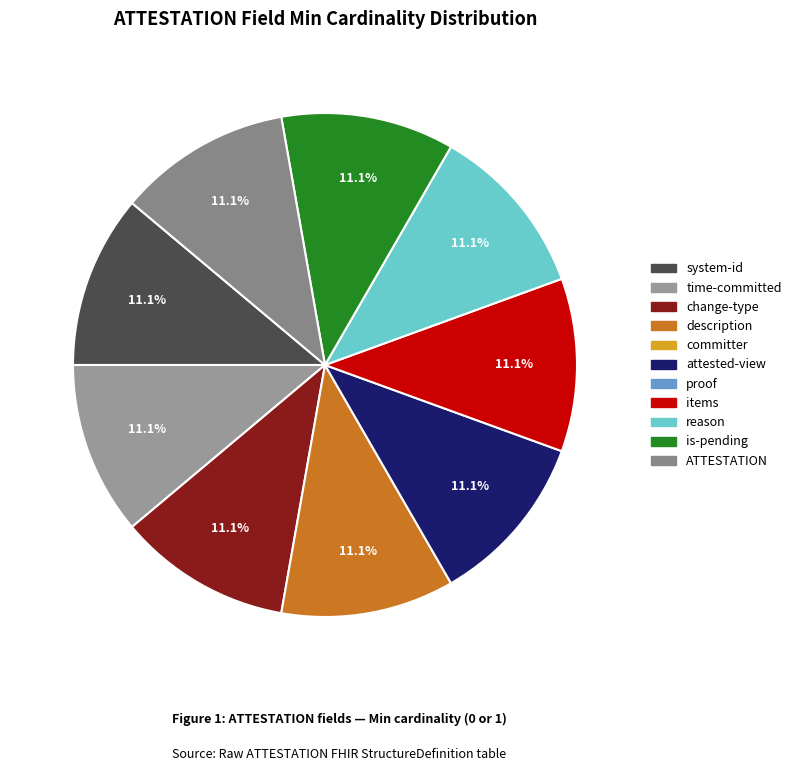

Count the number of slices in the pie.

9